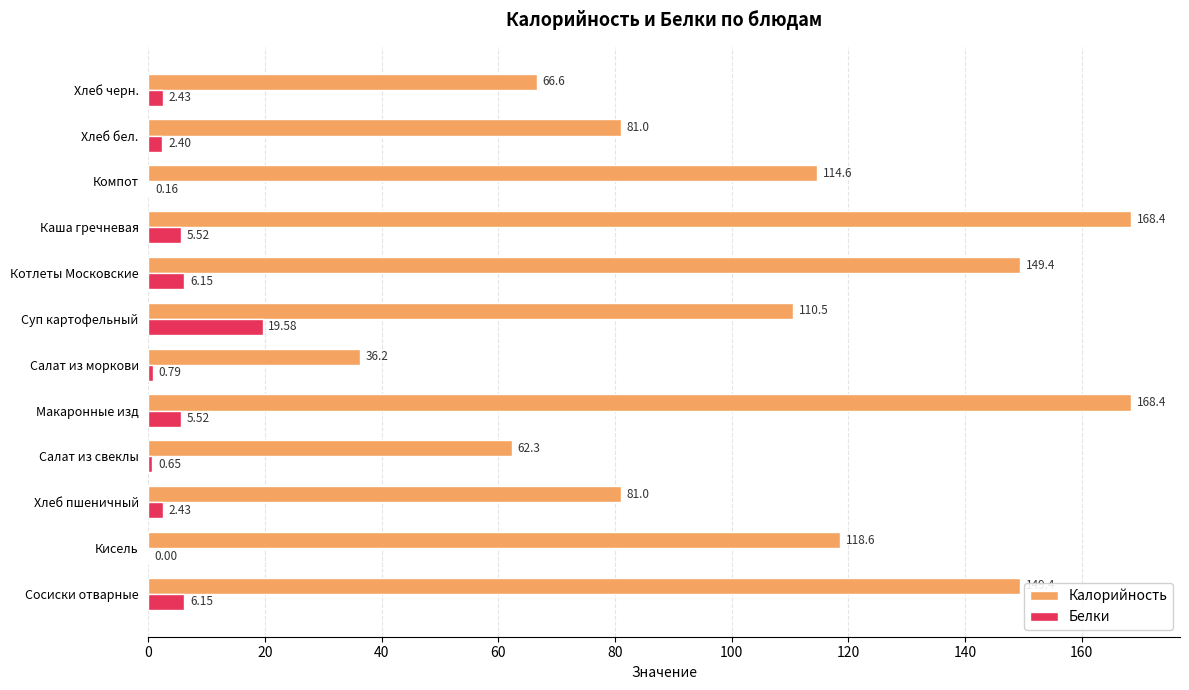

How many data points does each series have?

12